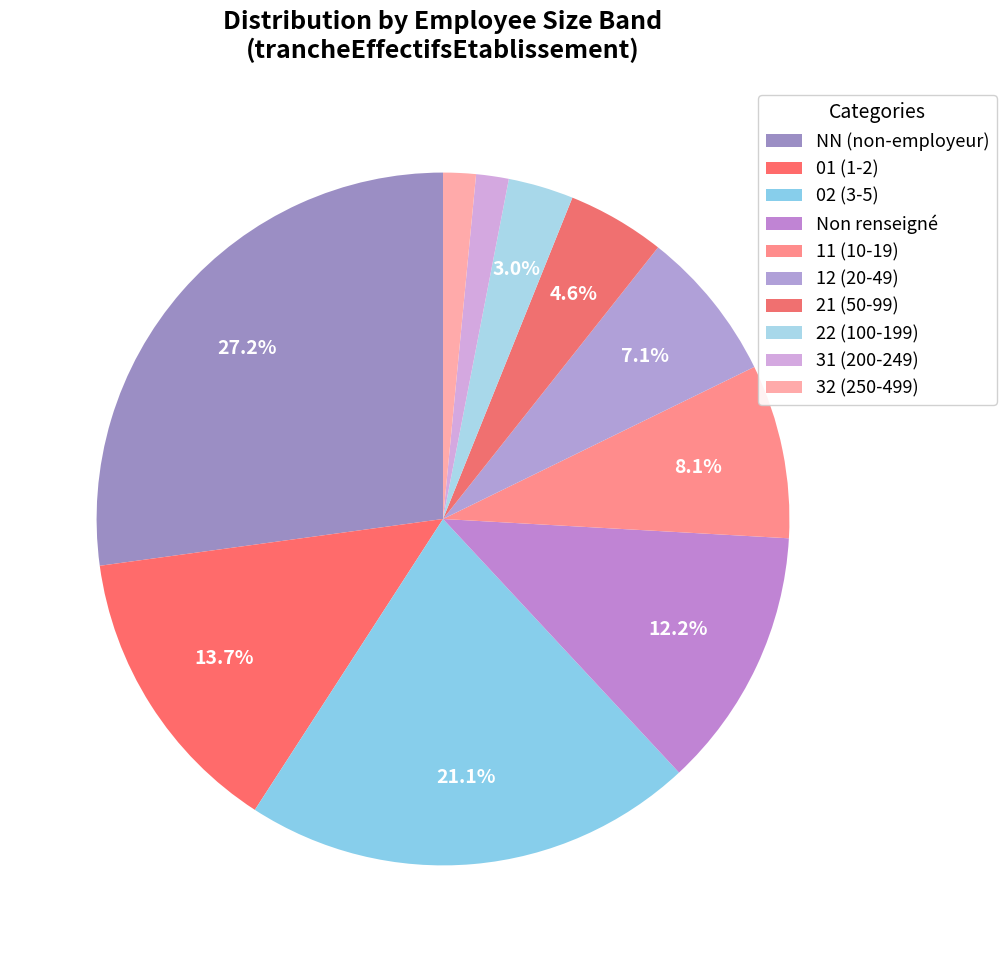

How many segments does this pie chart have?

10